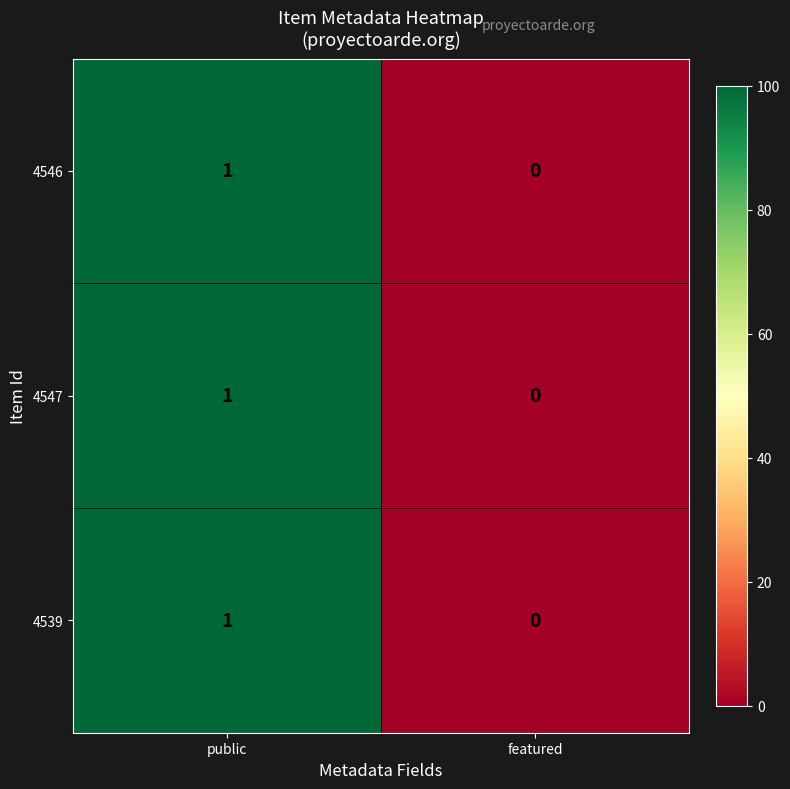

At which category is the sum across all series the highest?

public